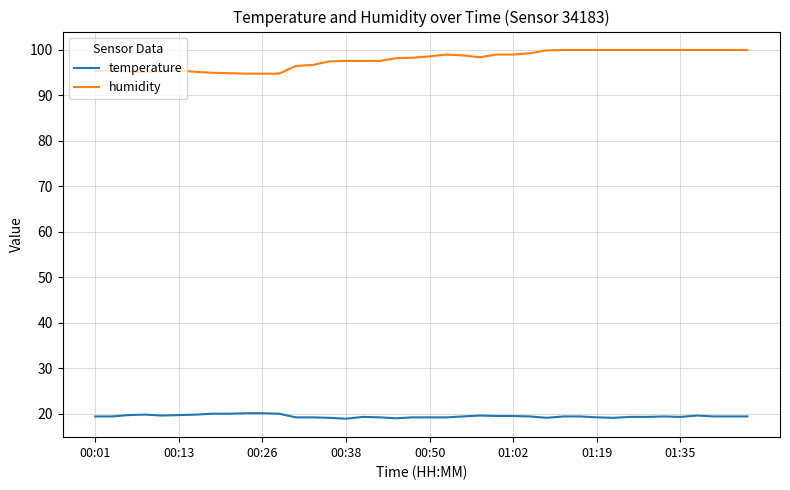

Which series has the largest total across all categories?

humidity